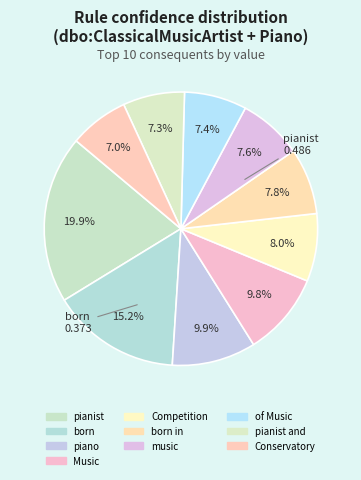

How many segments does this pie chart have?

10